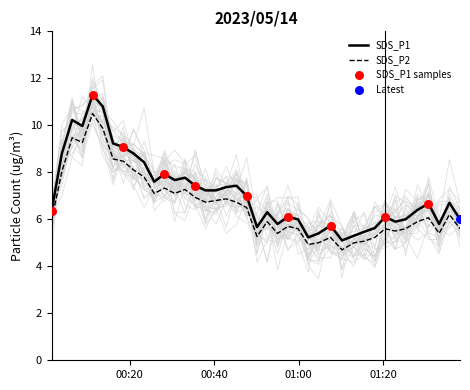

Which series has the widest spread of Y values?

SDS_P1